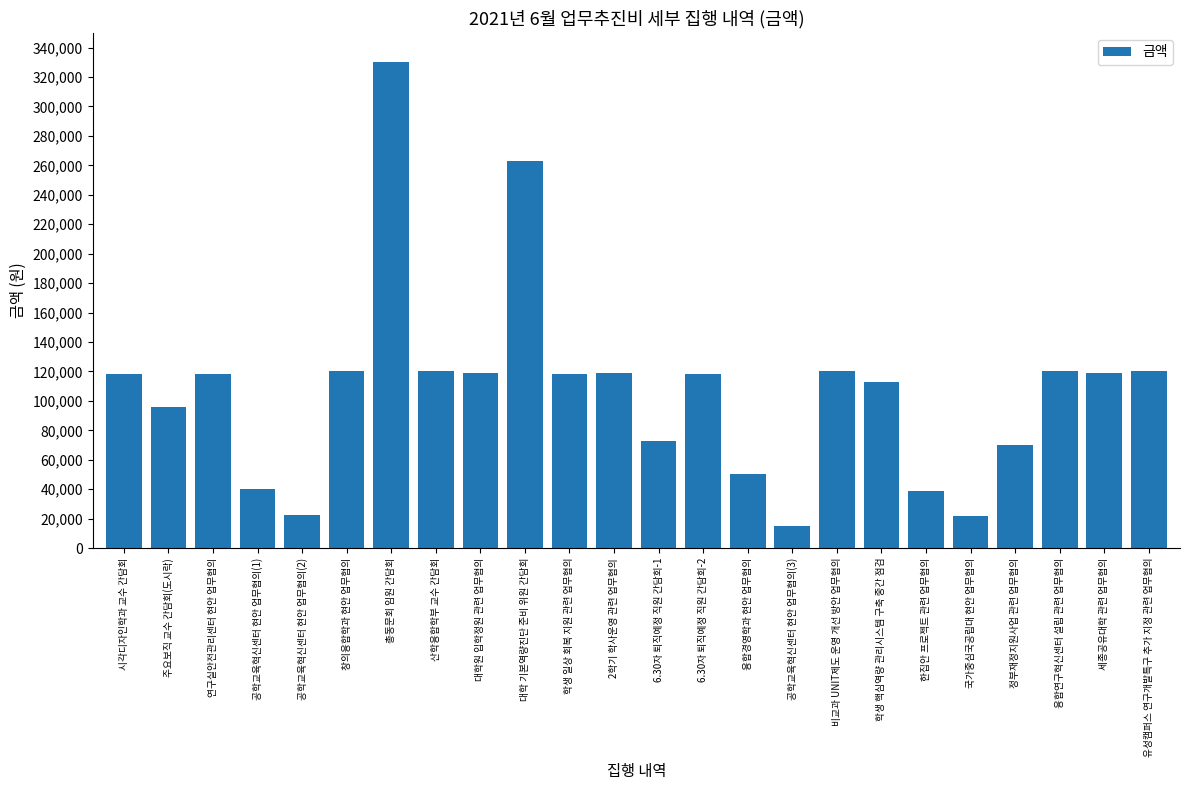

What is the value of the 2nd bar from the left?

96000